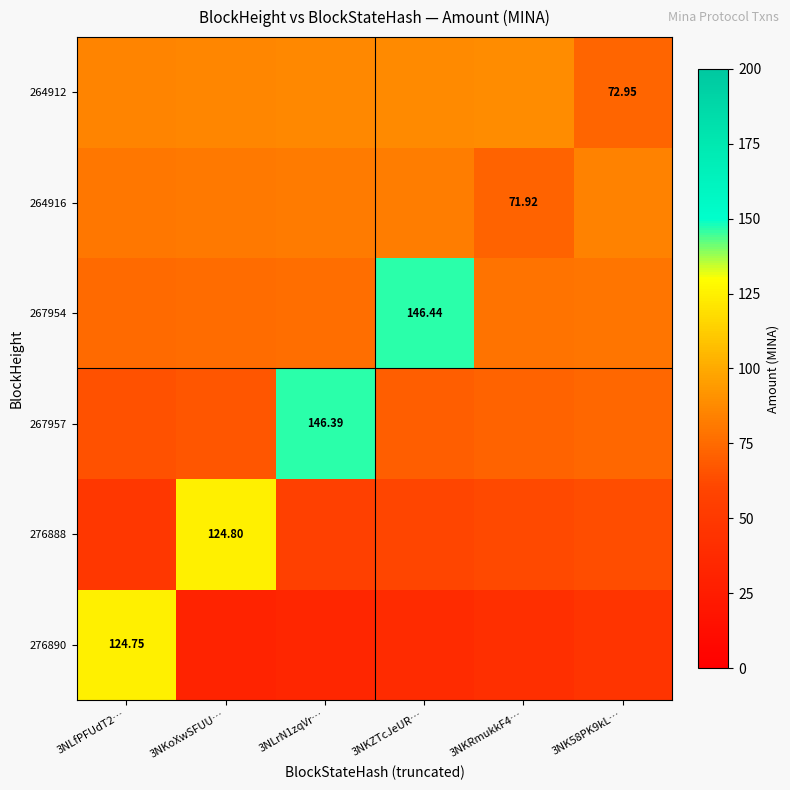

How many categories are shown in the chart?

6